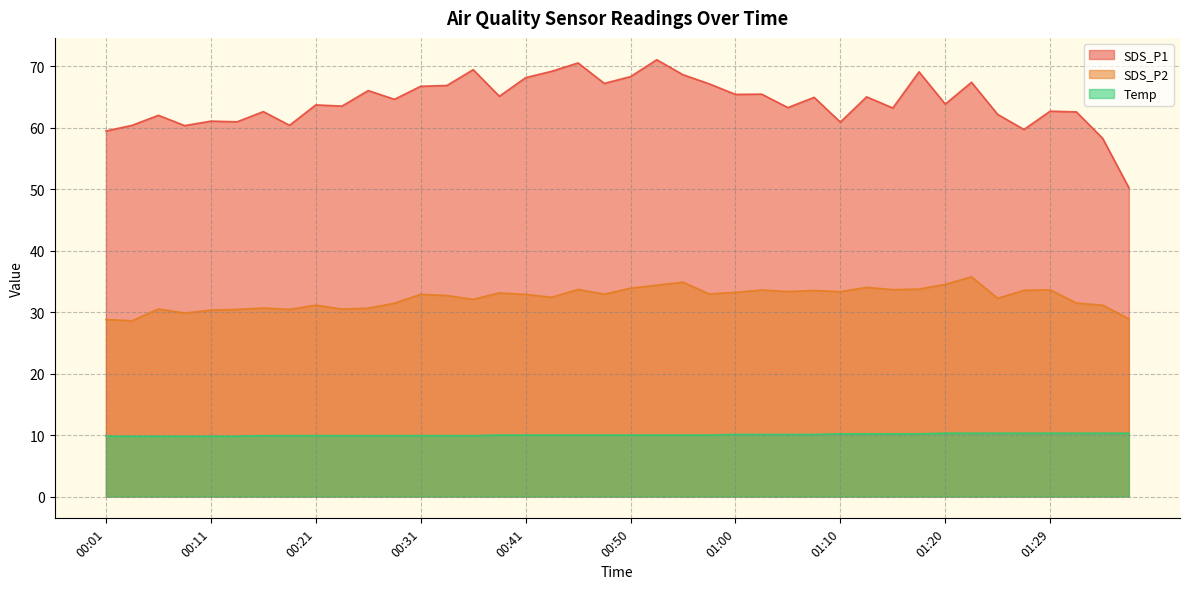

What is the spread (max minus min) of values at 01:12?

54.8